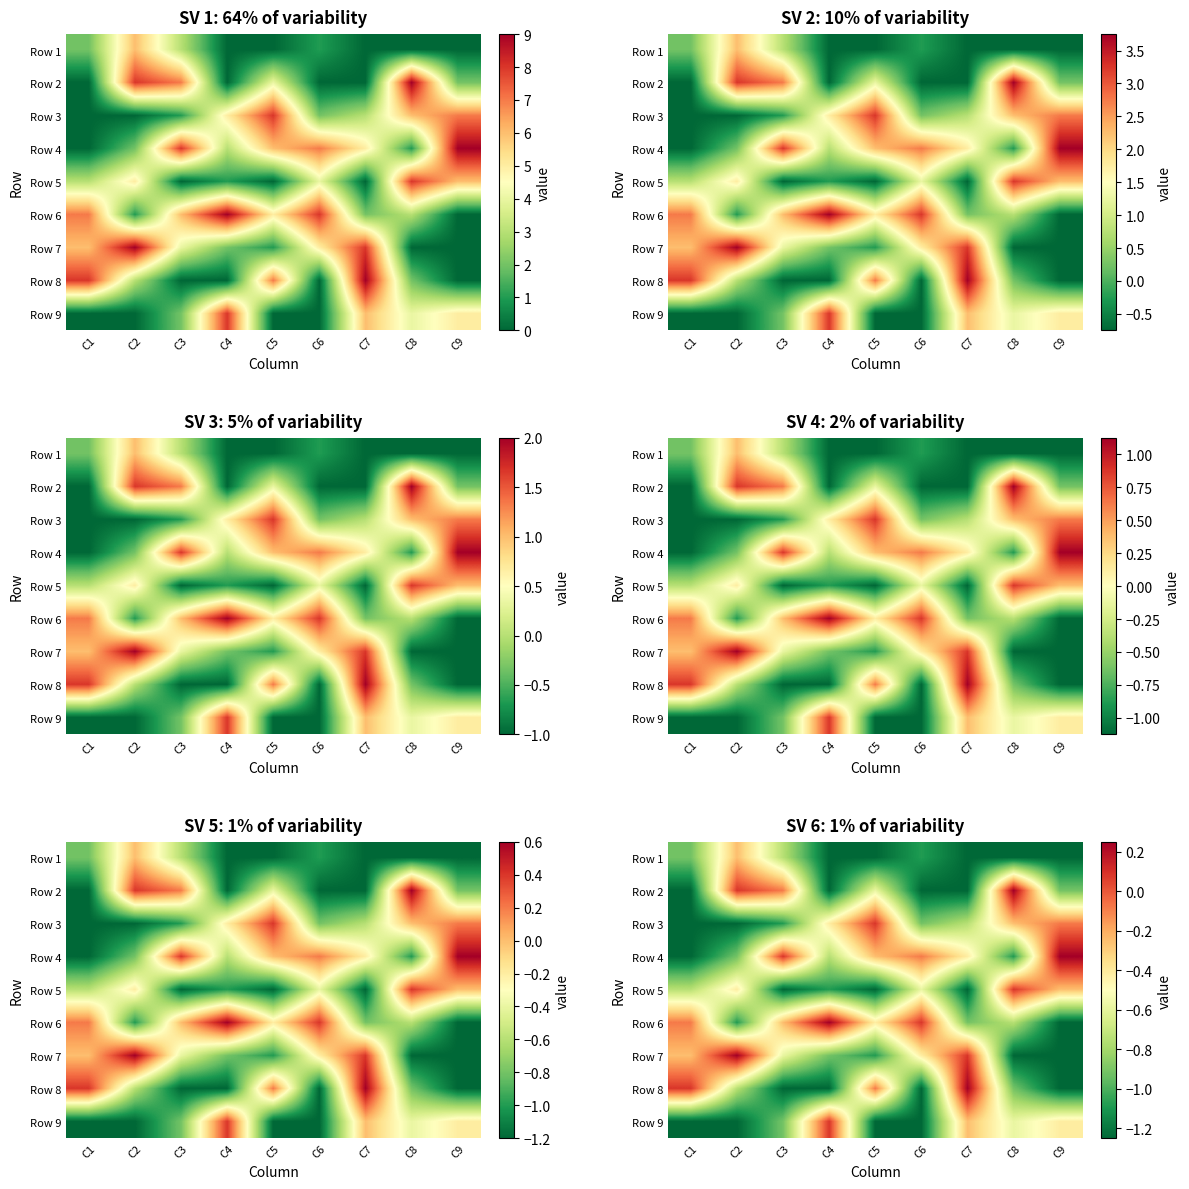

True or false: Row 4 has a value of -0.9 at C2.

True